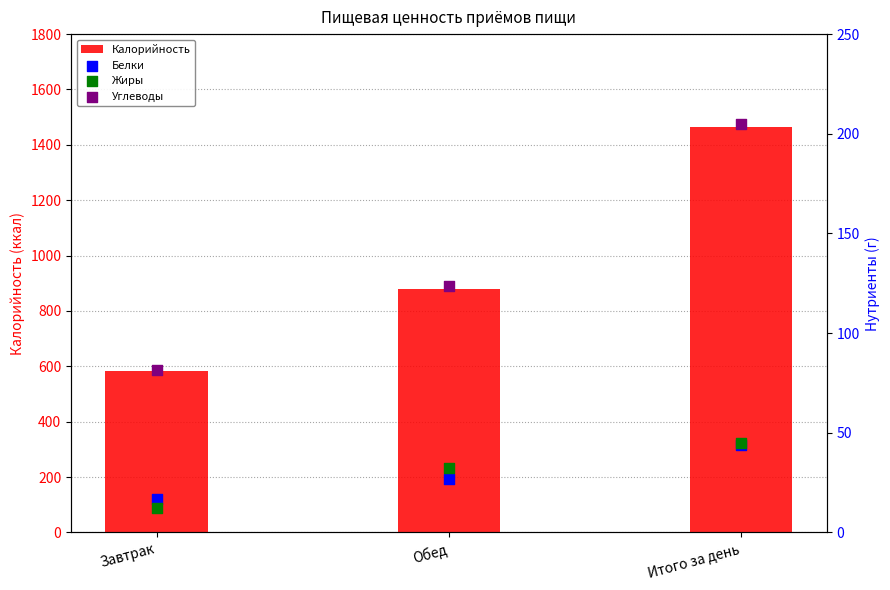

Which series has the largest total across all categories?

Калорийность